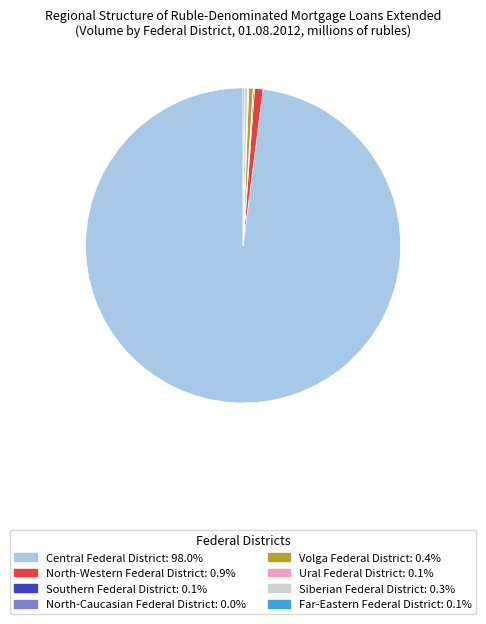

Which slice is the largest?

Central Federal District